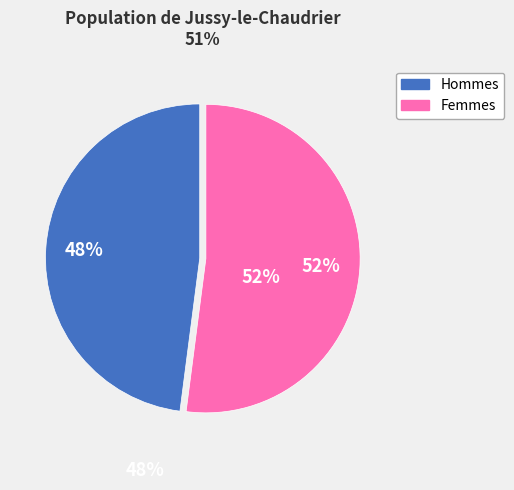

To the nearest percent, what is the difference between the largest and smallest slice percentages?

4%